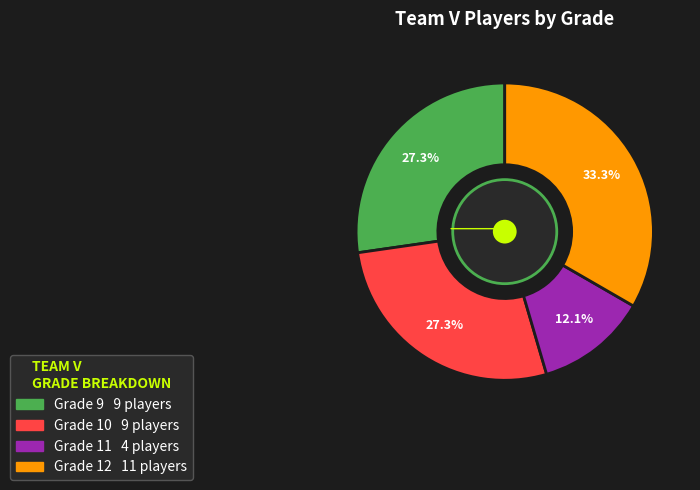

Is Grade 10 the majority of the pie?

No